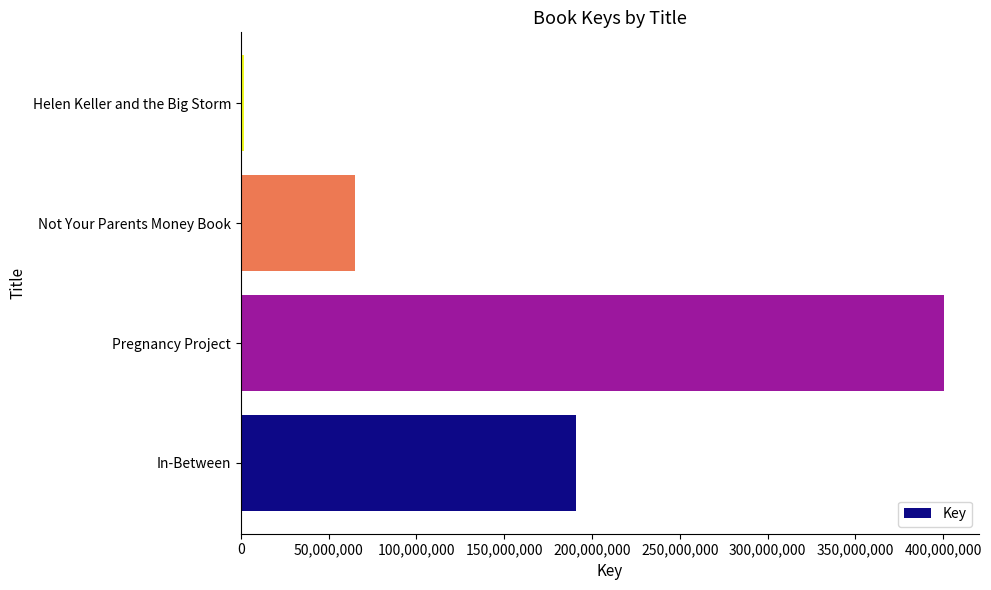

Which label corresponds to the largest value in the chart?

Pregnancy Project